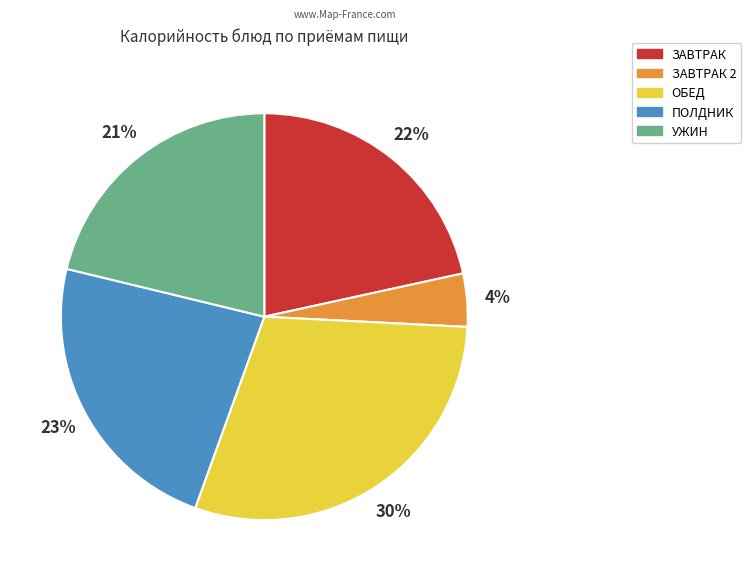

Does any single category account for the majority?

No